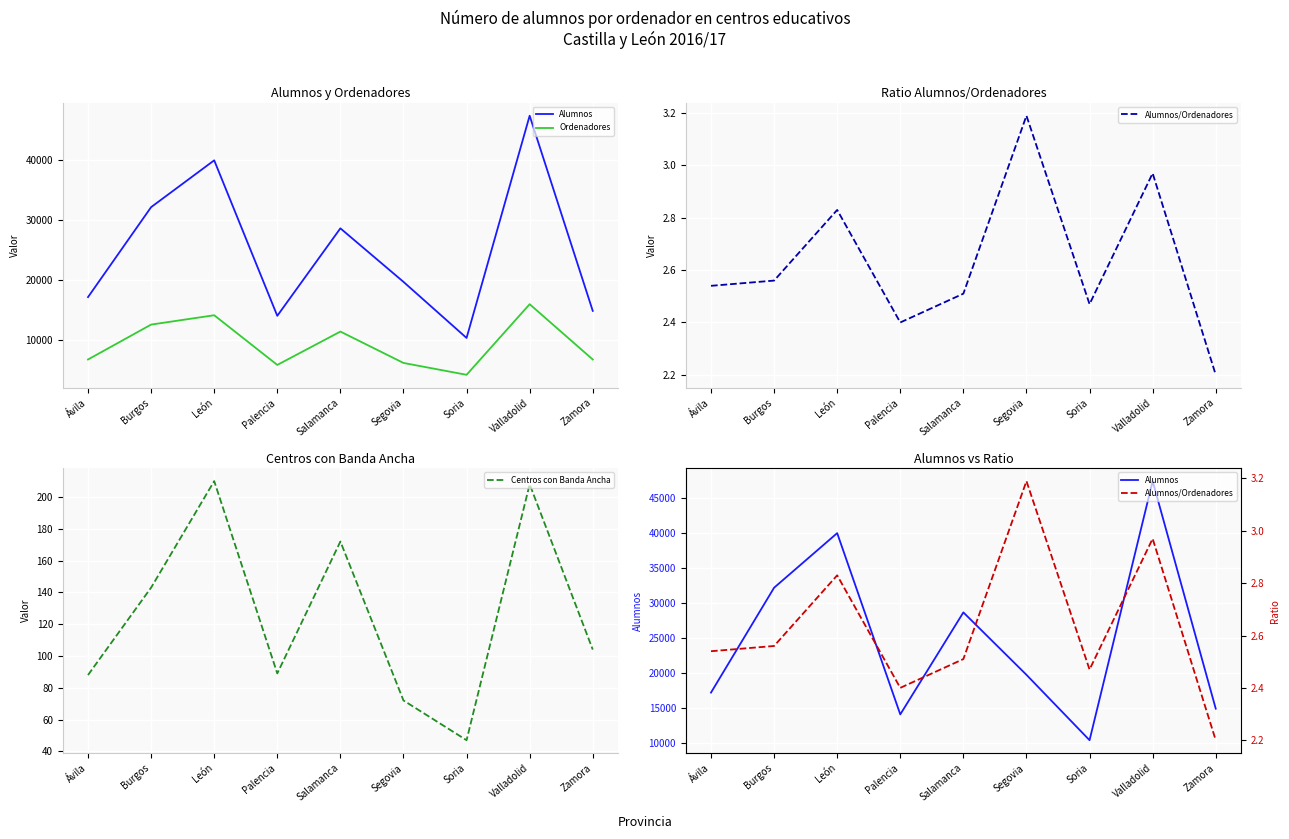

Which series has the widest spread of values?

Alumnos